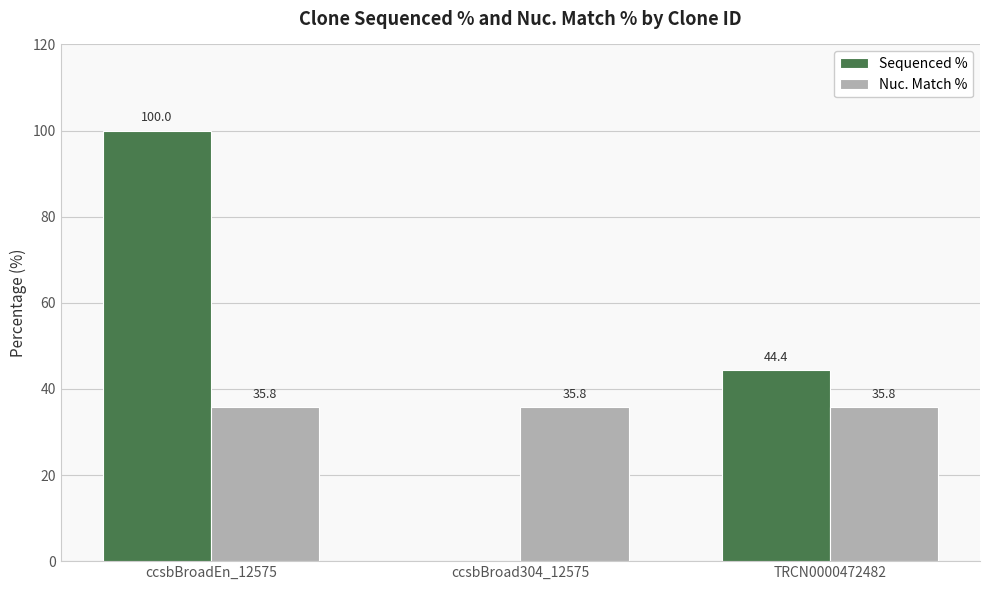

How many series are shown in this chart?

2